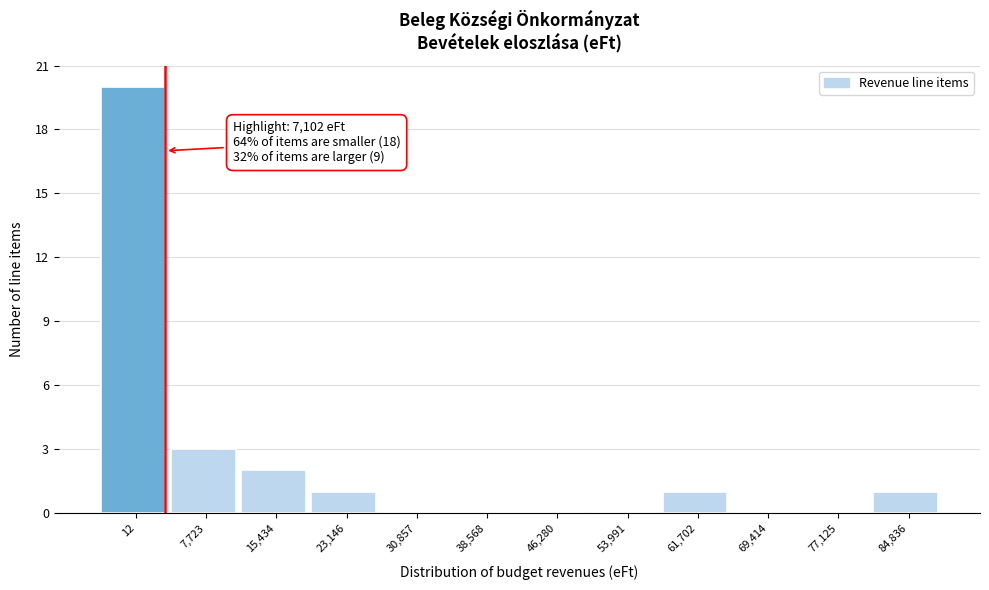

Reading right to left, extract all data points from this chart.

84,836=1	77,125=0	69,414=0	61,702=1	53,991=0	46,280=0	38,568=0	30,857=0	23,146=1	15,434=2	7,723=3	12=20